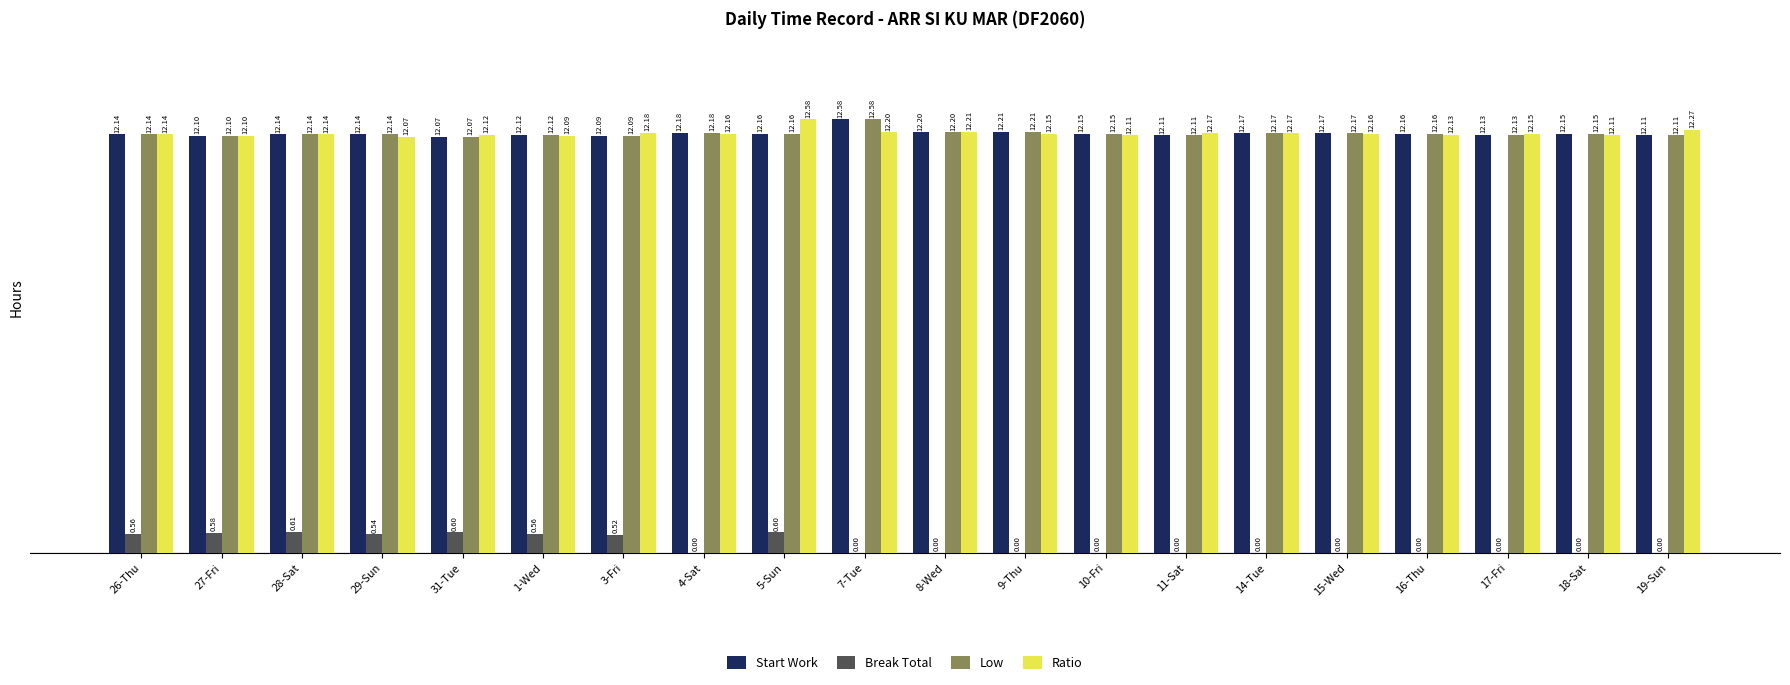

True or false: Ratio has a value of 18.9 at 17-Fri.

False